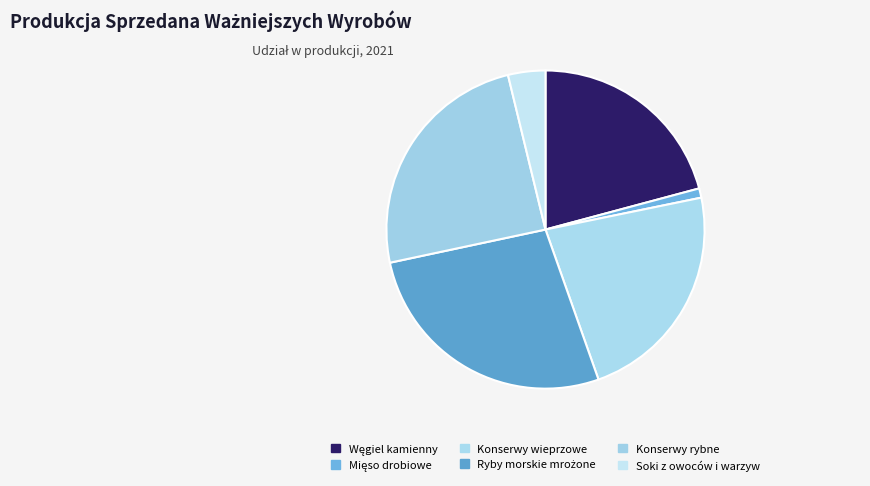

How many segments does this pie chart have?

6